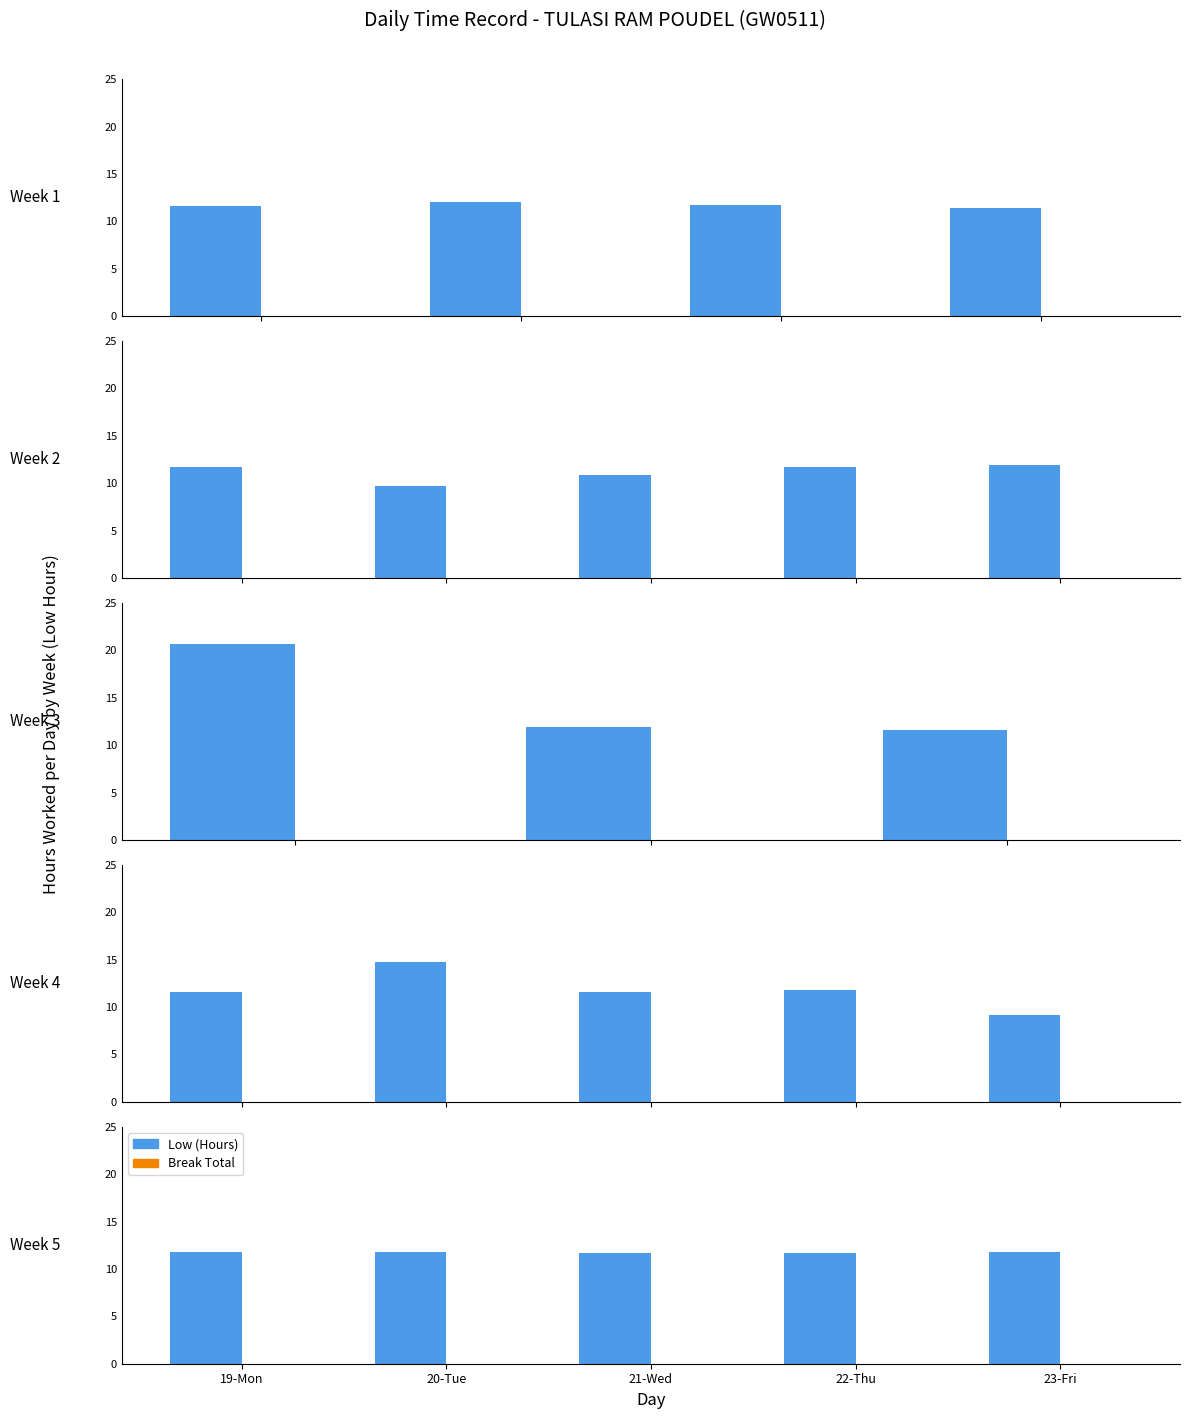

What are all the series names shown in the legend?

Low (Hours), Break Total